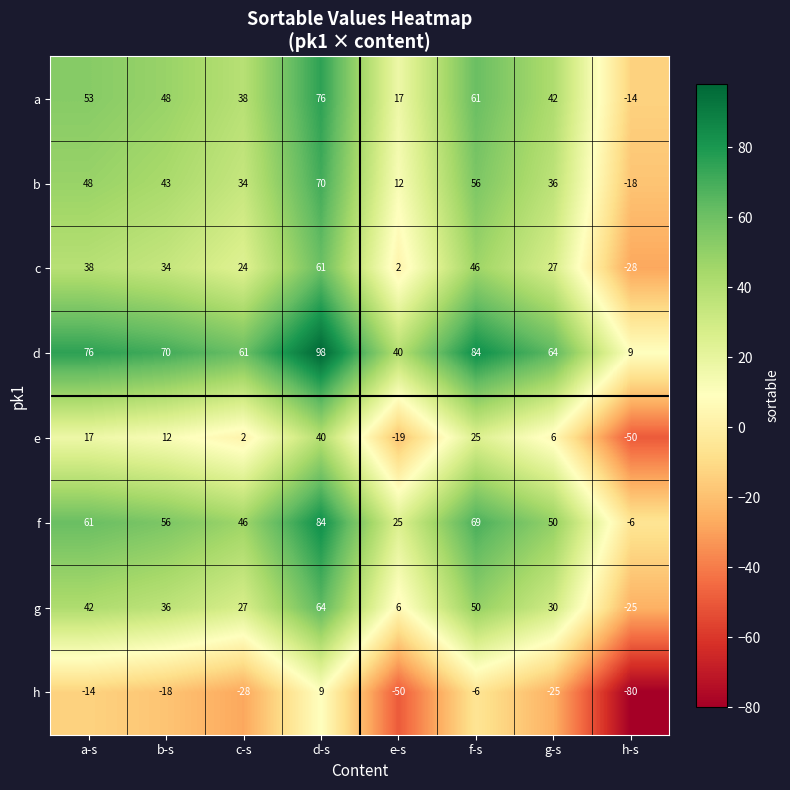

What is the difference between the highest and lowest values at g-s?

89